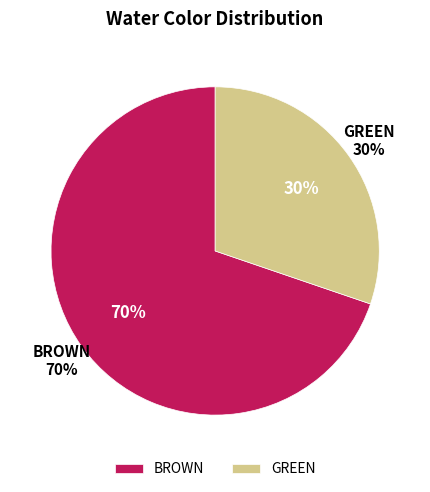

The GREEN slice represents 38% of the pie. True or false?

False